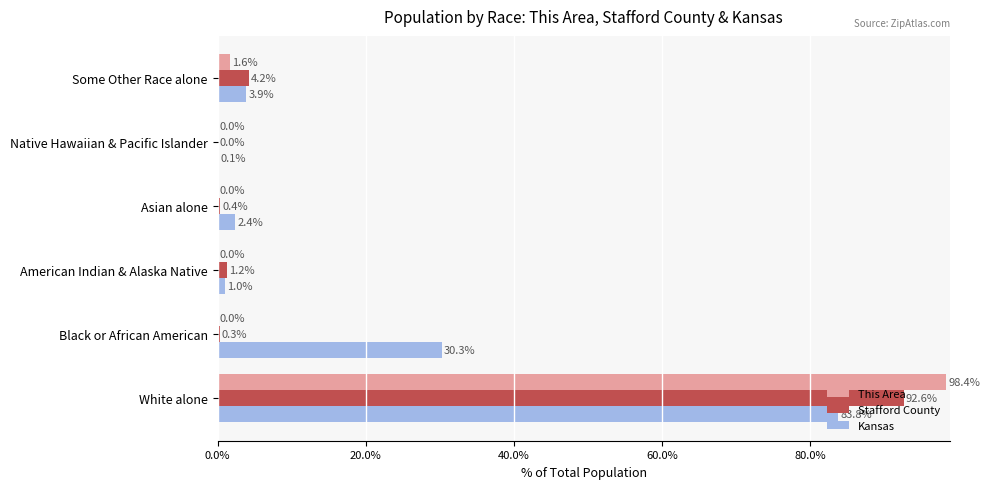

Between White alone and Asian alone, which series saw the biggest shift?

This Area